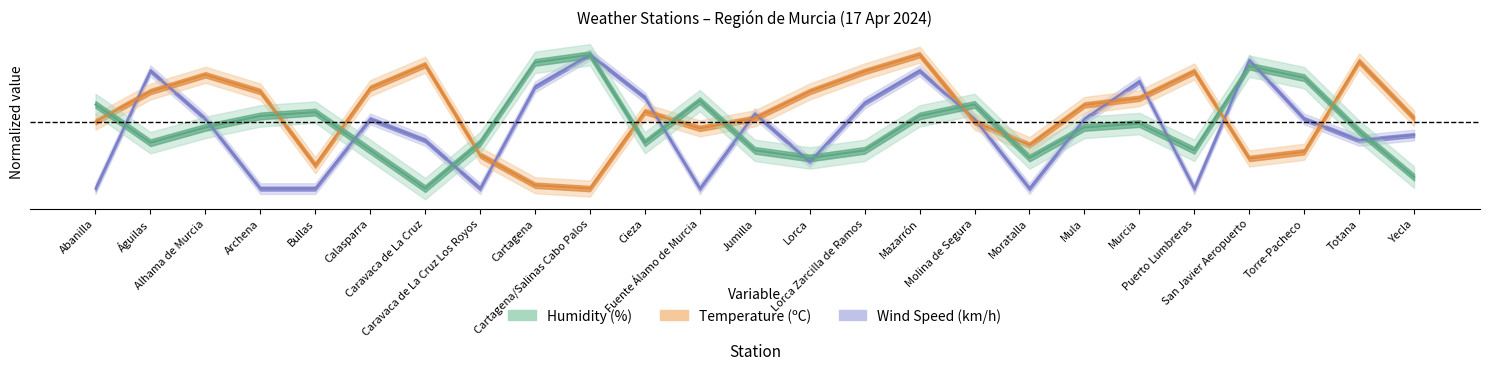

At which category is the sum across all series the highest?

Mazarrón